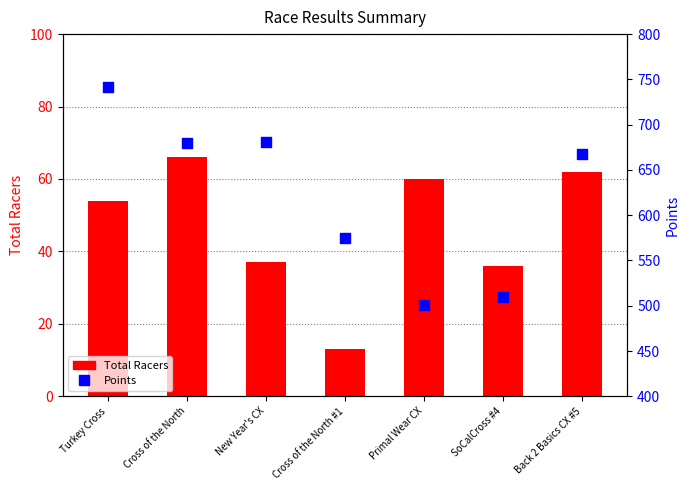

Which series has the widest spread of Y values?

Points